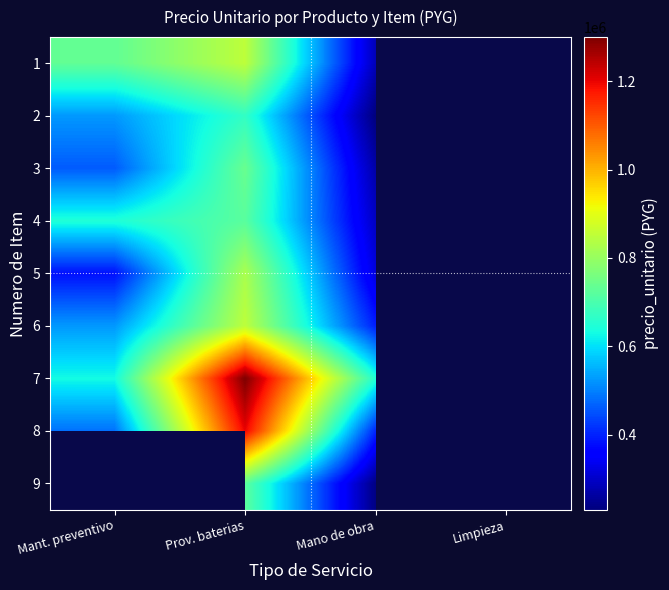

Between Mant. preventivo and Prov. baterias, which series saw the biggest shift?

8